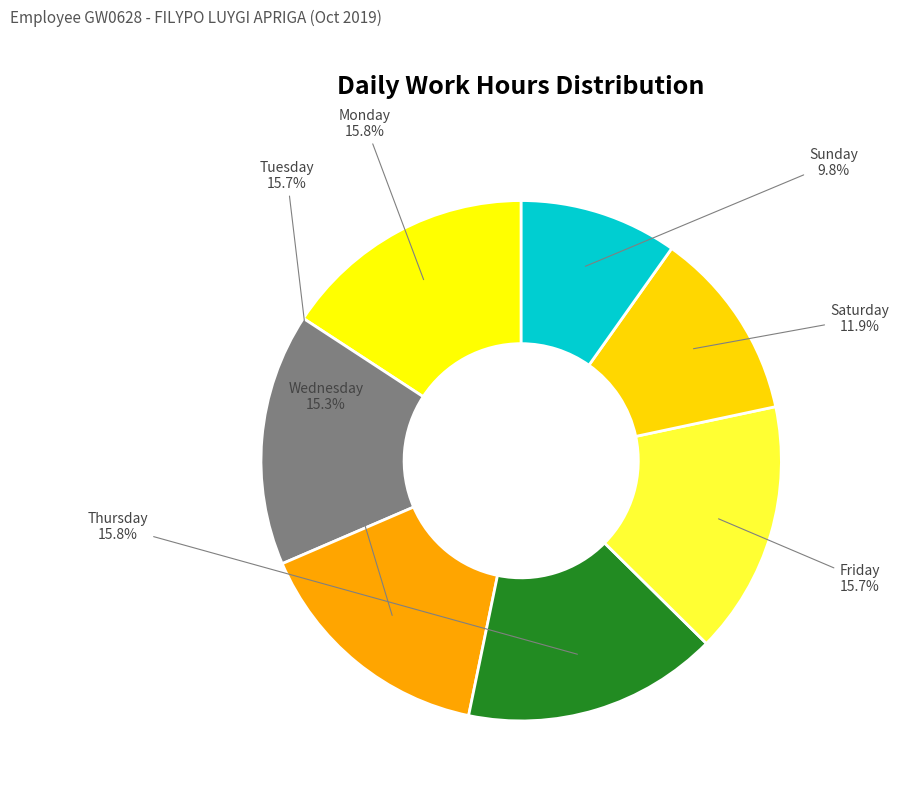

Which has a higher value, Sunday or Tuesday?

Tuesday